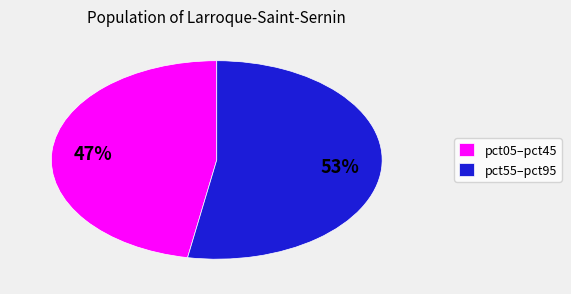

How many slices are in this pie chart?

2